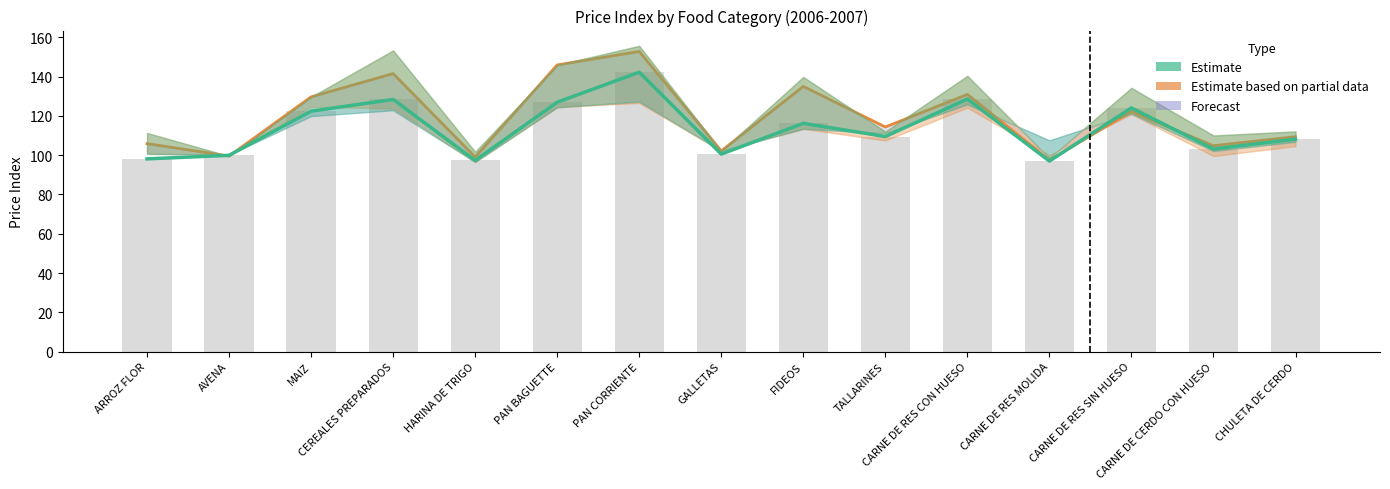

Does the chart contain any negative values?

No